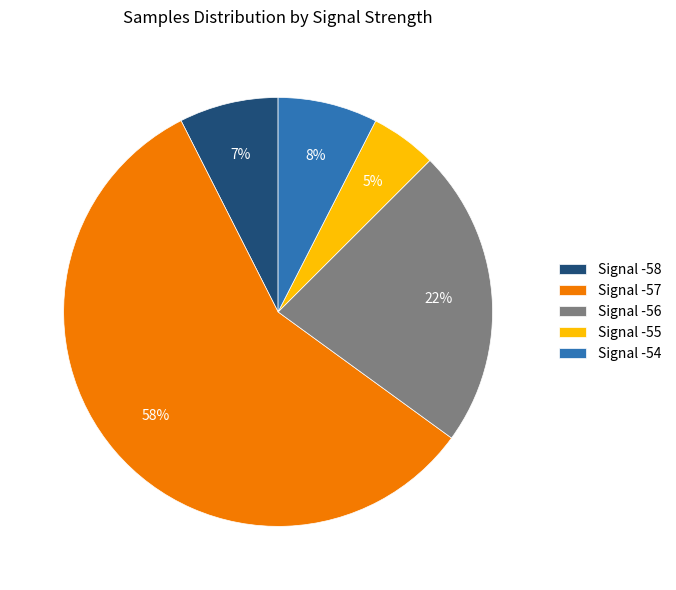

Which has a higher value, Signal -56 or Signal -54?

Signal -56